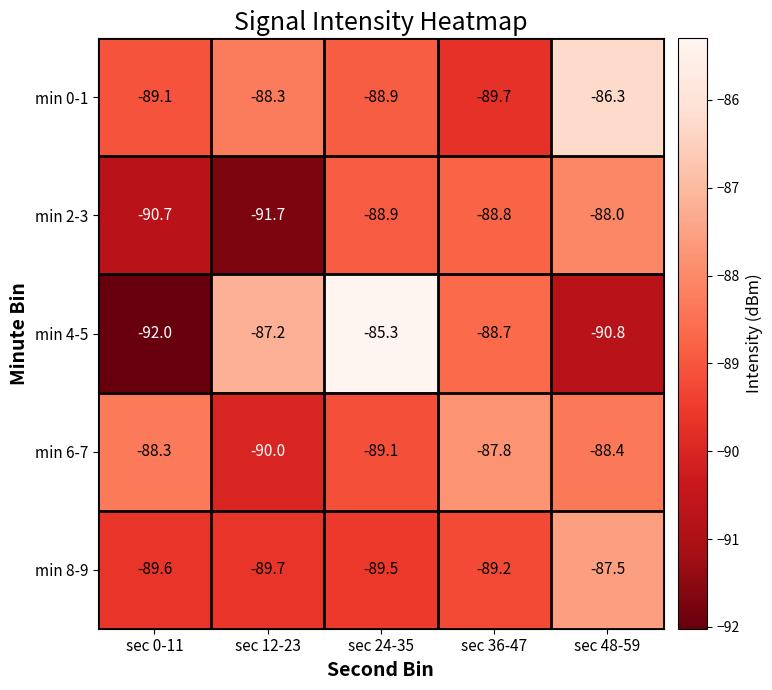

At how many categories does at least one series exceed -89?

5